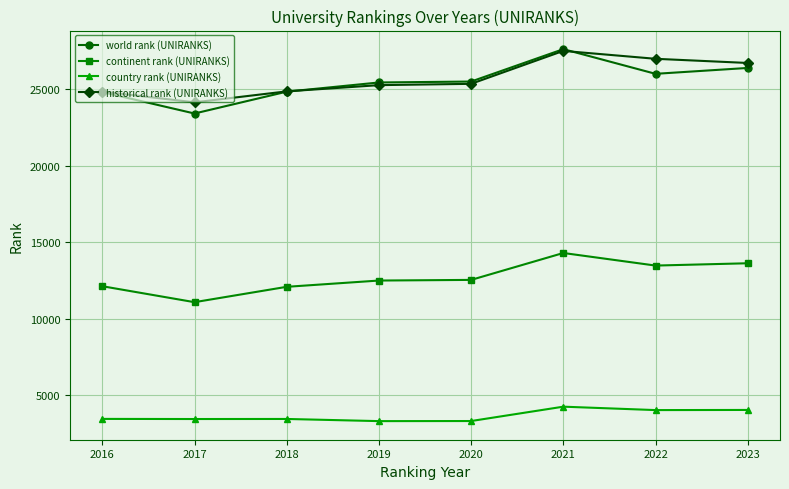

At which category is the sum across all series the highest?

2021